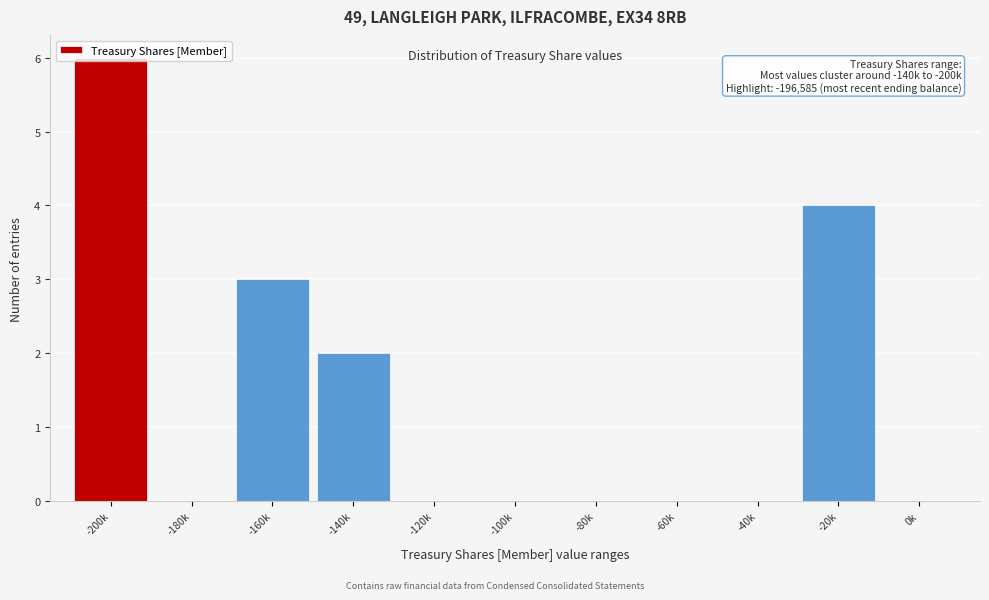

The chart shows a value of -2 at -180k. True or false?

False